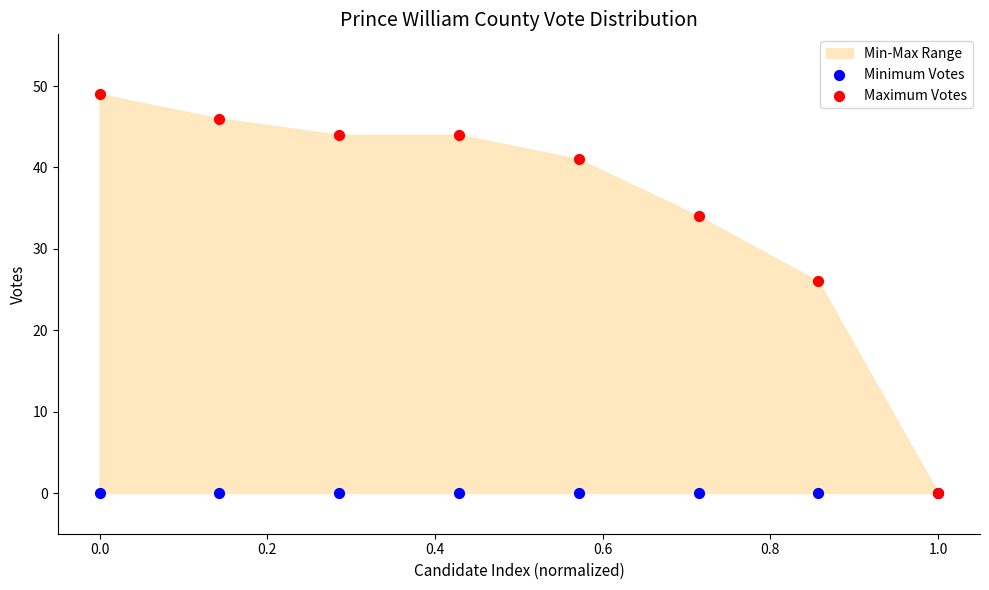

Which series reaches the maximum Y coordinate?

Maximum Votes